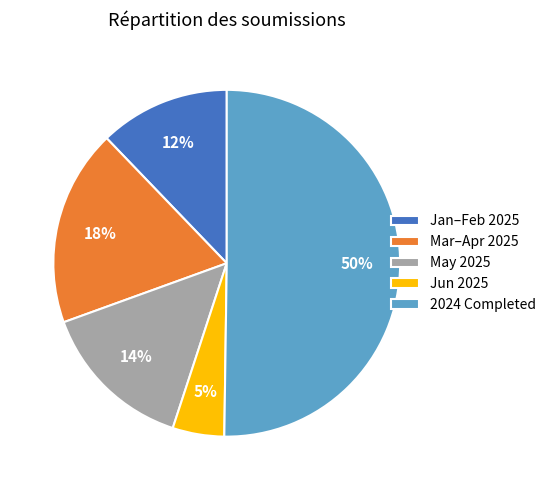

Which slice is the largest?

2024 Completed